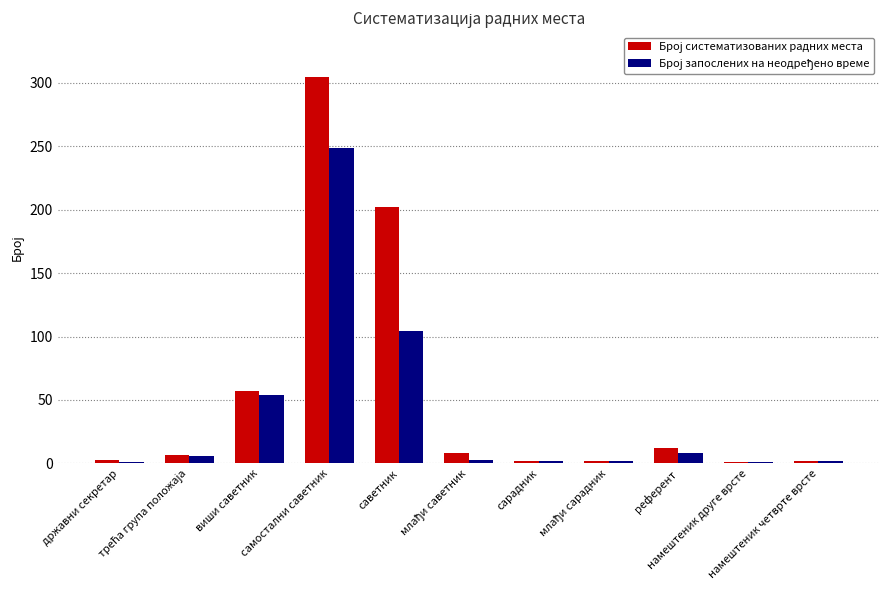

What is the sum of all Број систематизованих радних места values?

601